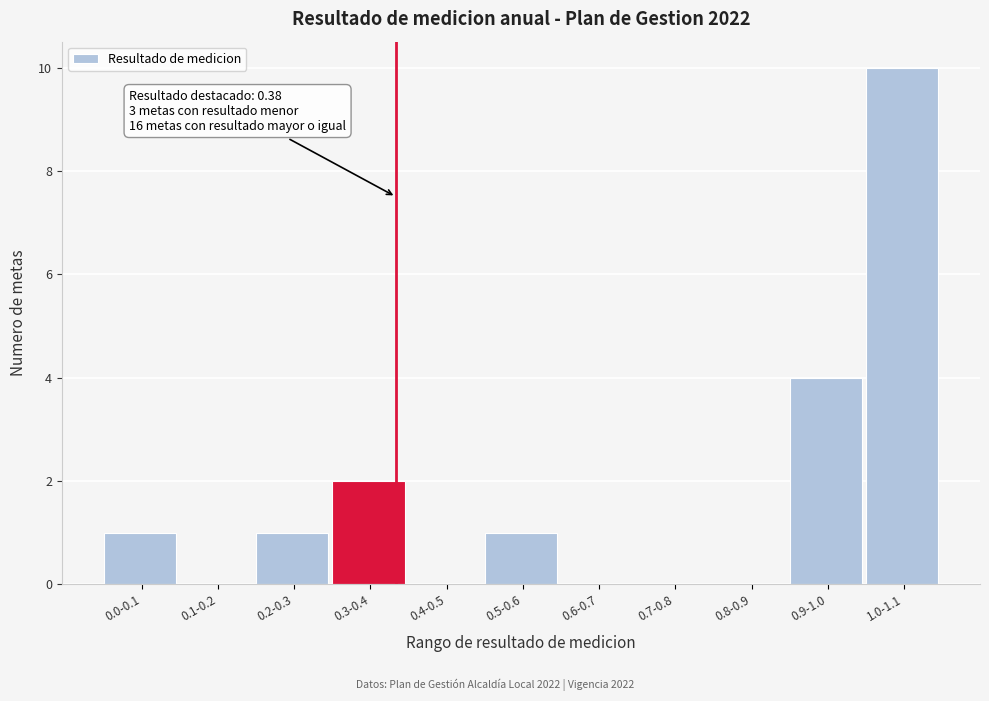

Reading left to right, extract all data points from this chart.

0.0-0.1=1	0.1-0.2=0	0.2-0.3=1	0.3-0.4=2	0.4-0.5=0	0.5-0.6=1	0.6-0.7=0	0.7-0.8=0	0.8-0.9=0	0.9-1.0=4	1.0-1.1=10